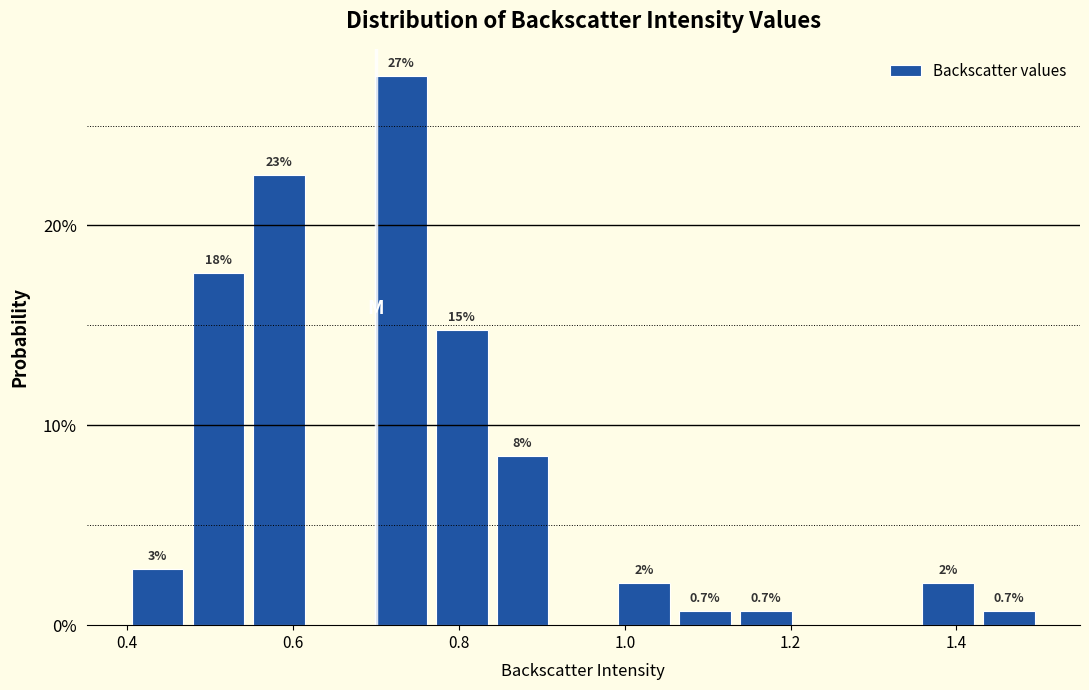

Read against the x-axis, roughly where is the centre of the tallest bar?

0.74